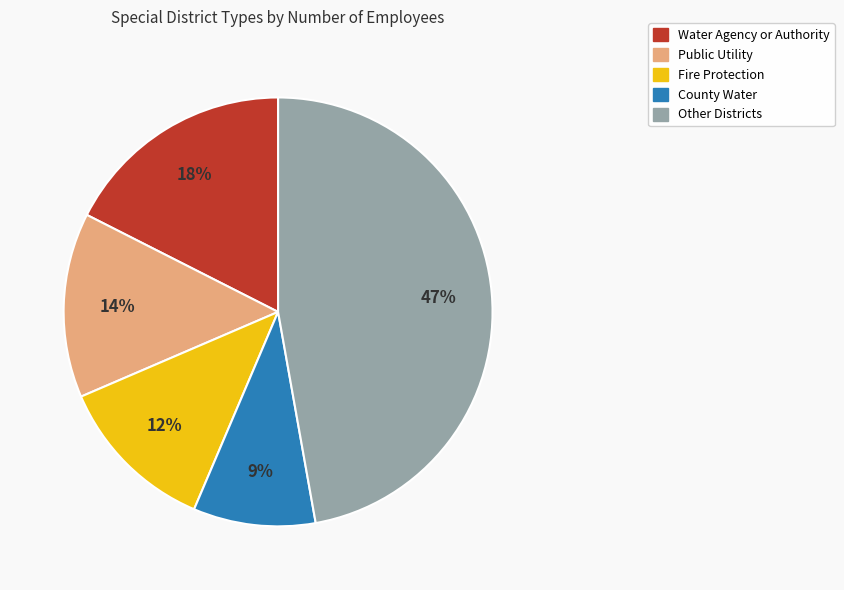

True or false: Fire Protection accounts for 1% of the total.

False